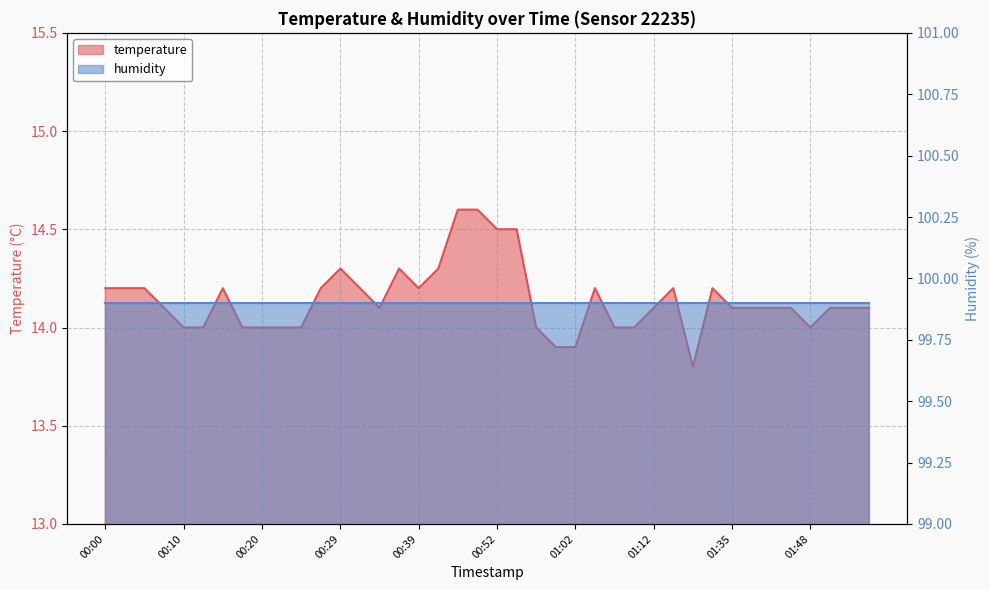

Which label corresponds to the largest value in the chart?

00:47